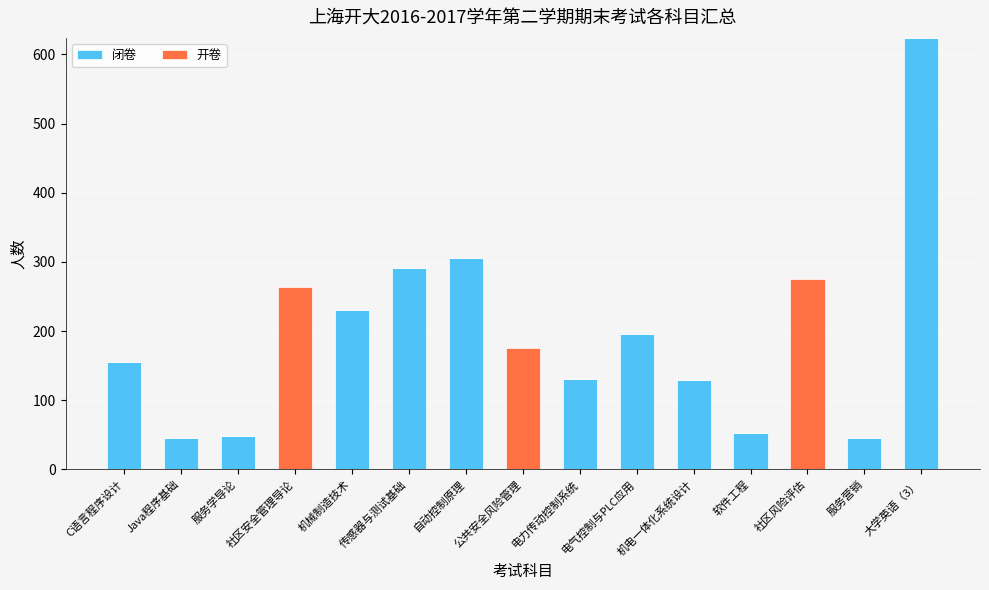

What is the total value across all series at 自动控制原理?

306